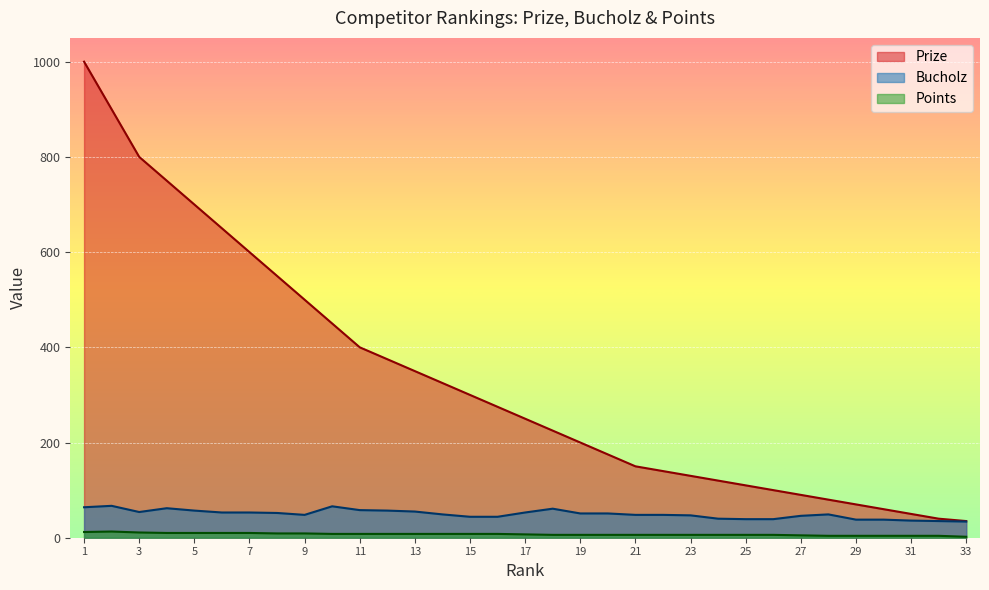

Which series changed the most between 11 and 25?

Prize